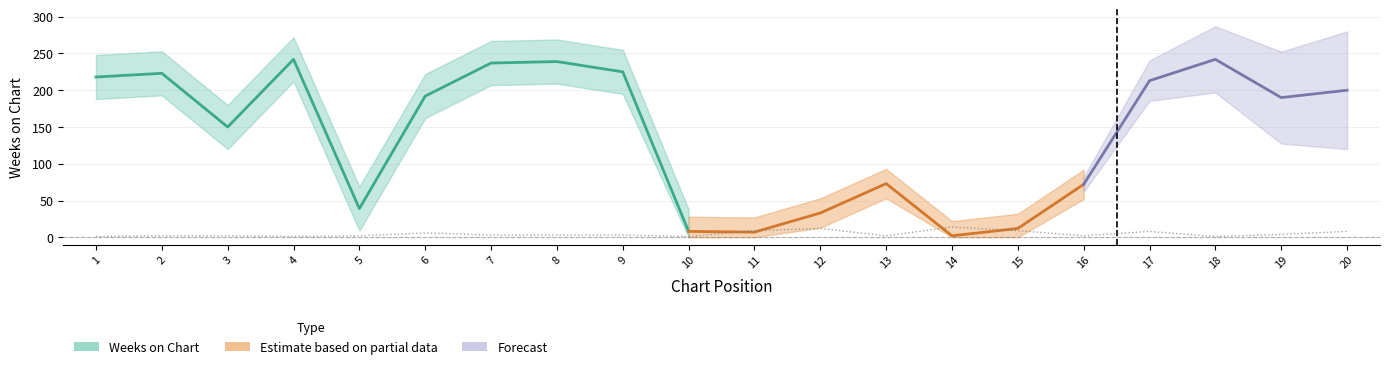

Which label corresponds to the smallest value in the chart?

1